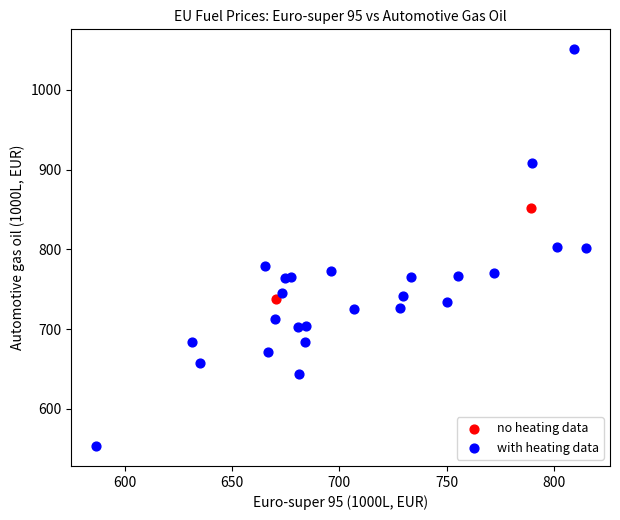

What are all the series names shown in the legend?

no heating data, with heating data